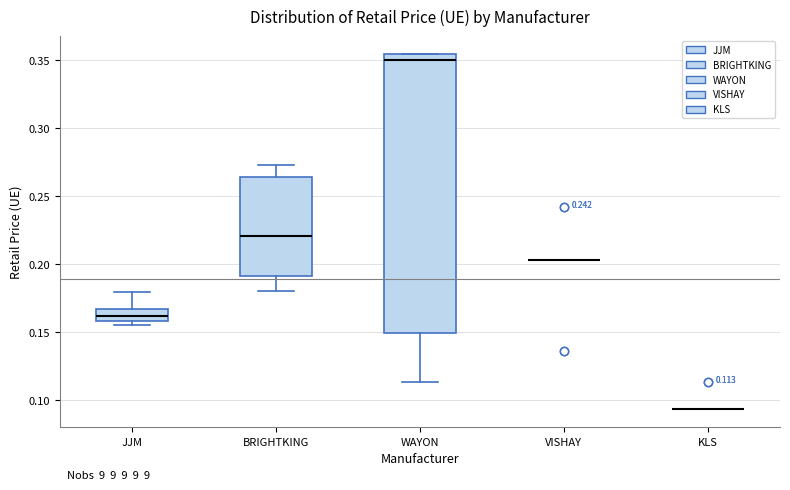

Which box is the tallest, from its lower edge to its upper edge?

WAYON